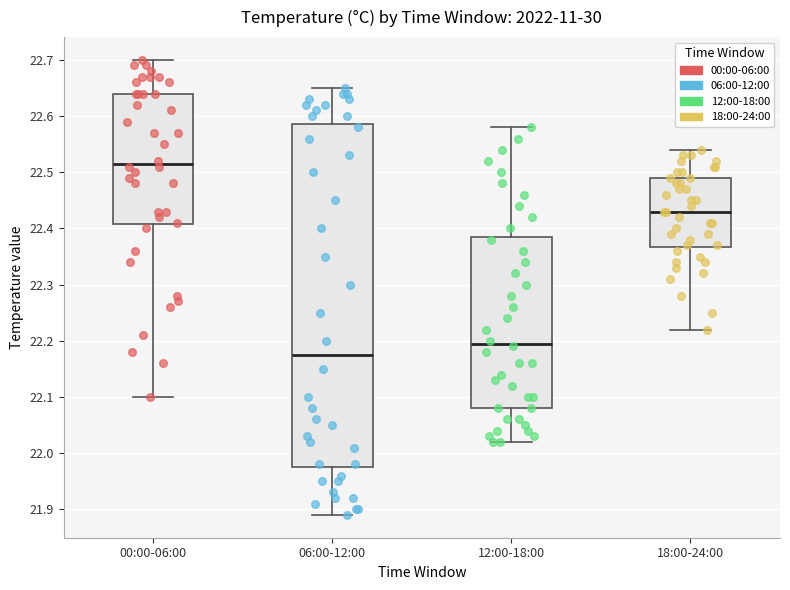

Reading left to right, transcribe this box plot: for each box, give where its median line is, the range the box spans, and where its two whiskers end, as read against the y-axis. The values are not printed on the chart, so give them approximately, as read against the axis.

00:00-06:00: median 22.52, box 22.41 to 22.64, whiskers 22.10 to 22.70
06:00-12:00: median 22.18, box 21.98 to 22.59, whiskers 21.89 to 22.65
12:00-18:00: median 22.20, box 22.08 to 22.39, whiskers 22.02 to 22.58
18:00-24:00: median 22.43, box 22.37 to 22.49, whiskers 22.22 to 22.54